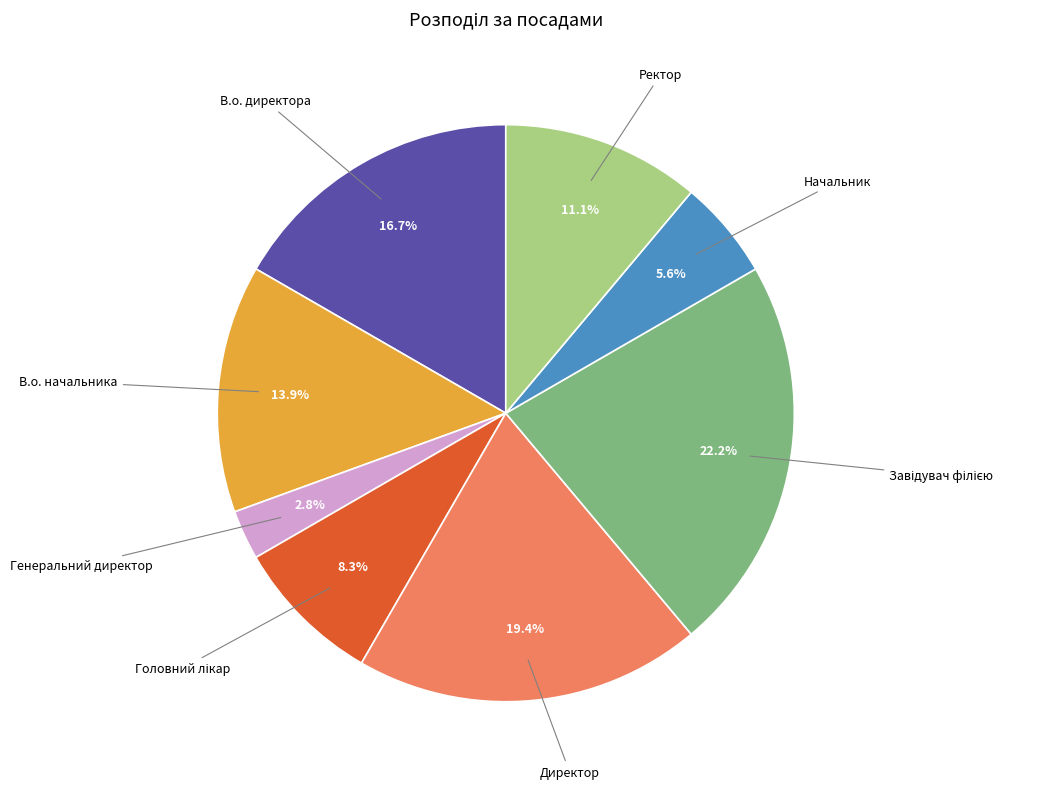

To the nearest percent, what is the average slice percentage?

12%